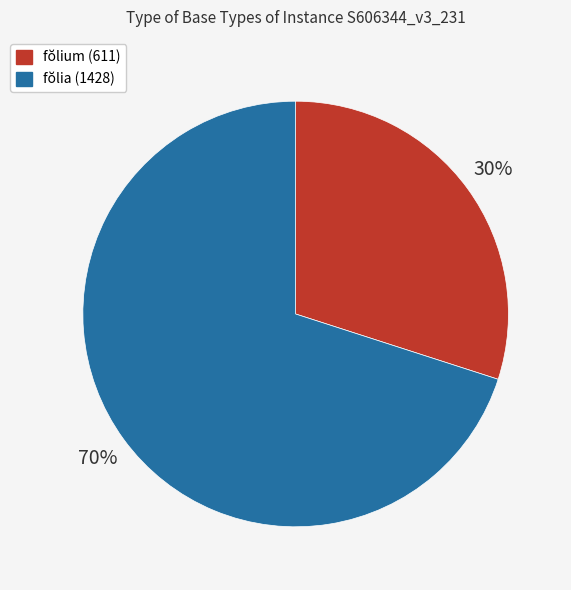

Does fŏlium (611) represent more than half of the total?

No